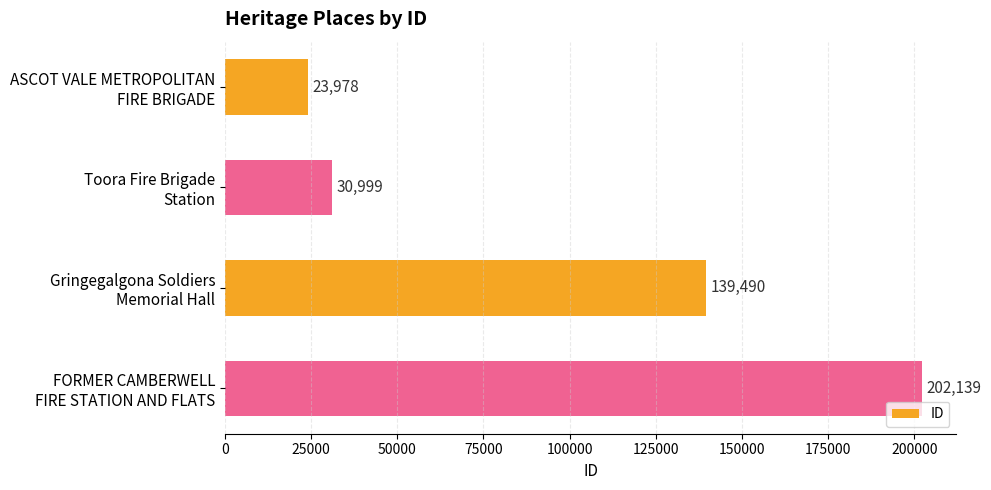

What is the minimum value shown in the chart?

23978